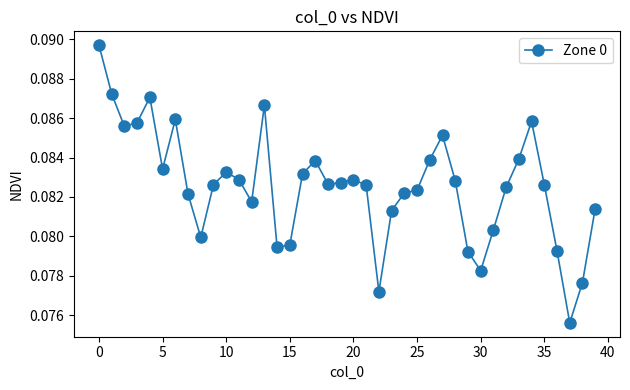

True or false: there are more than 0 points higher than both neighbors.

True